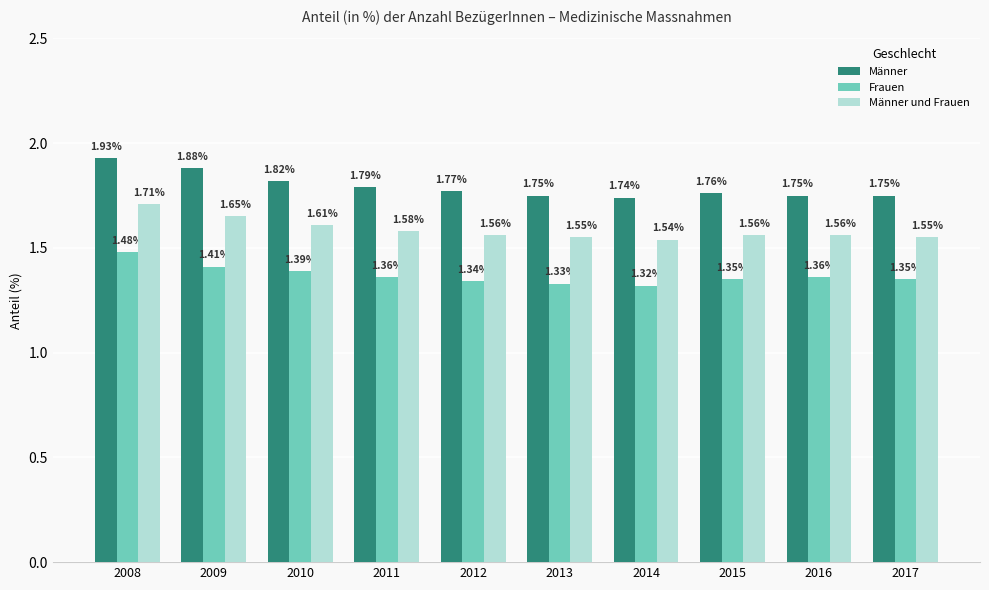

What is the sum of all Männer values?

17.9